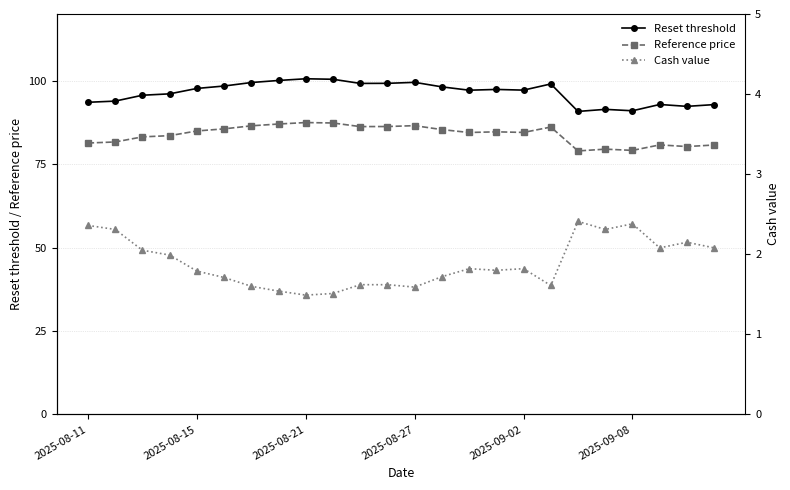

True or false: Reset threshold and Reference price intersect in this chart.

False